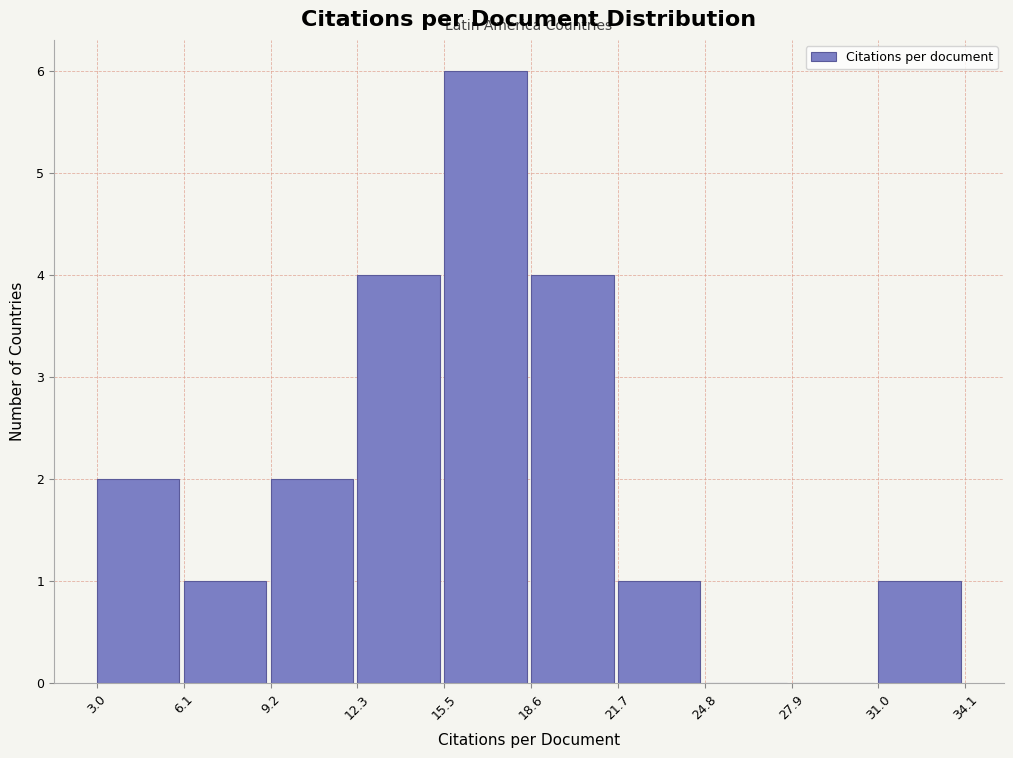

How tall is the bar that spans 12.3 to 15.5 on the x-axis? The values are not printed on the chart, so give them approximately, as read against the axis.

4